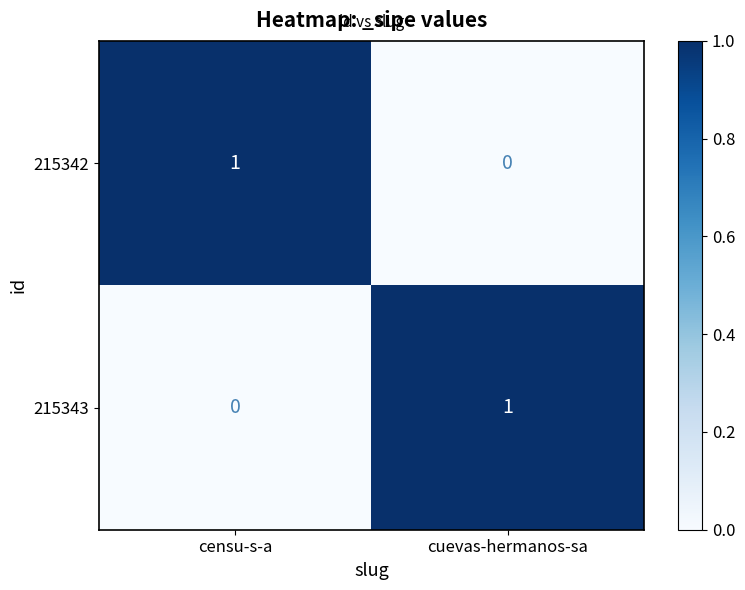

At which label is 215342 closest to 0?

cuevas-hermanos-sa